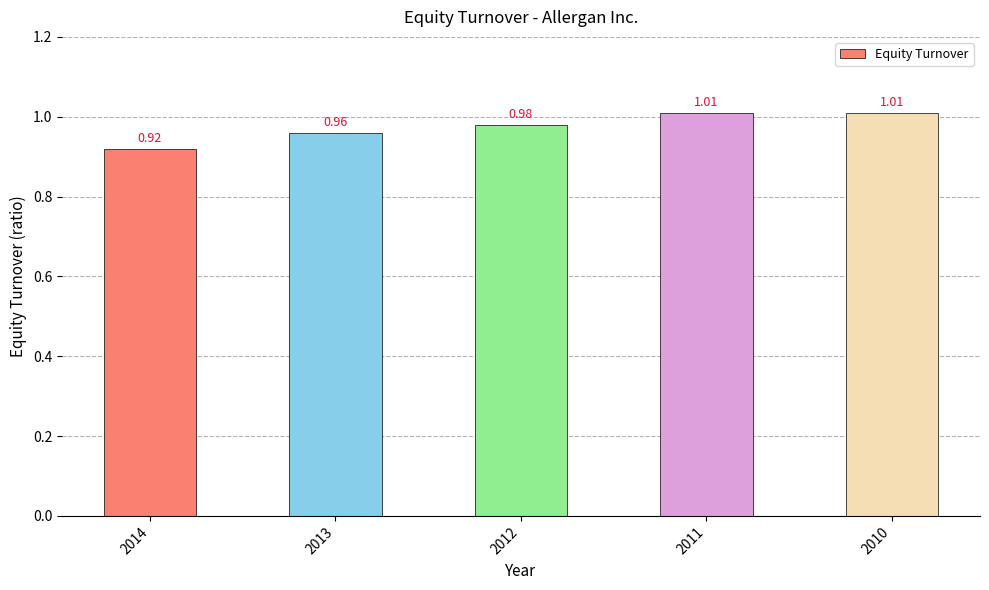

Between 2014 and 2012, which is larger?

2012